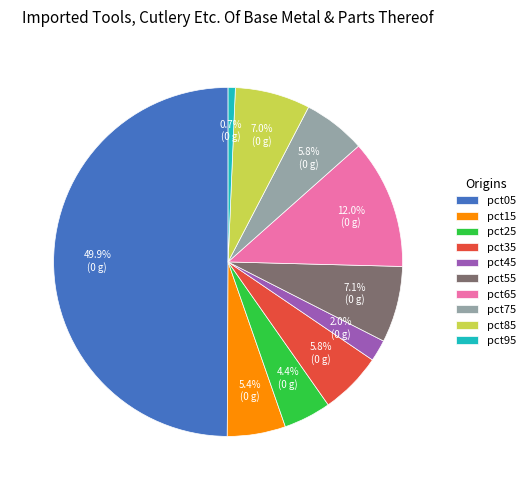

To the nearest percent, what portion does pct55 represent?

7%